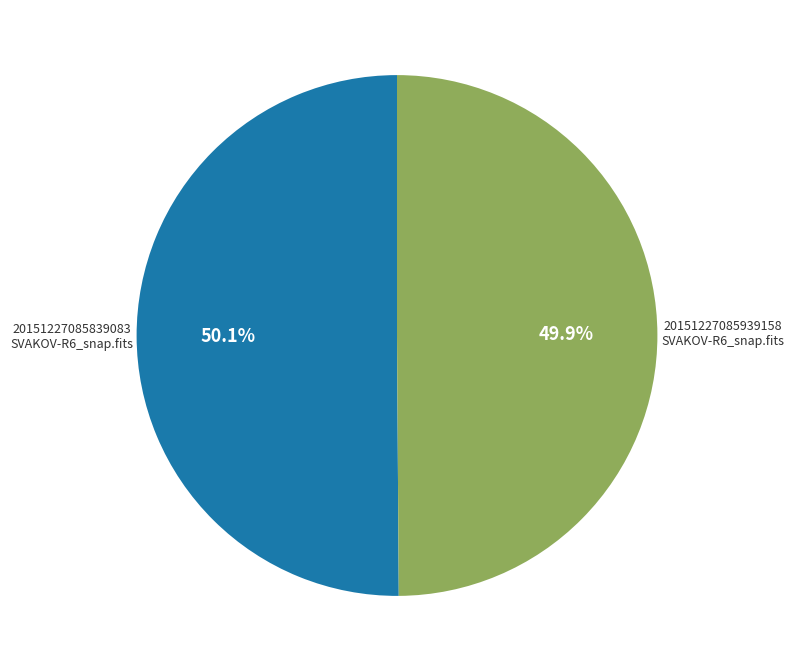

Is there any slice that represents more than half of the pie?

Yes